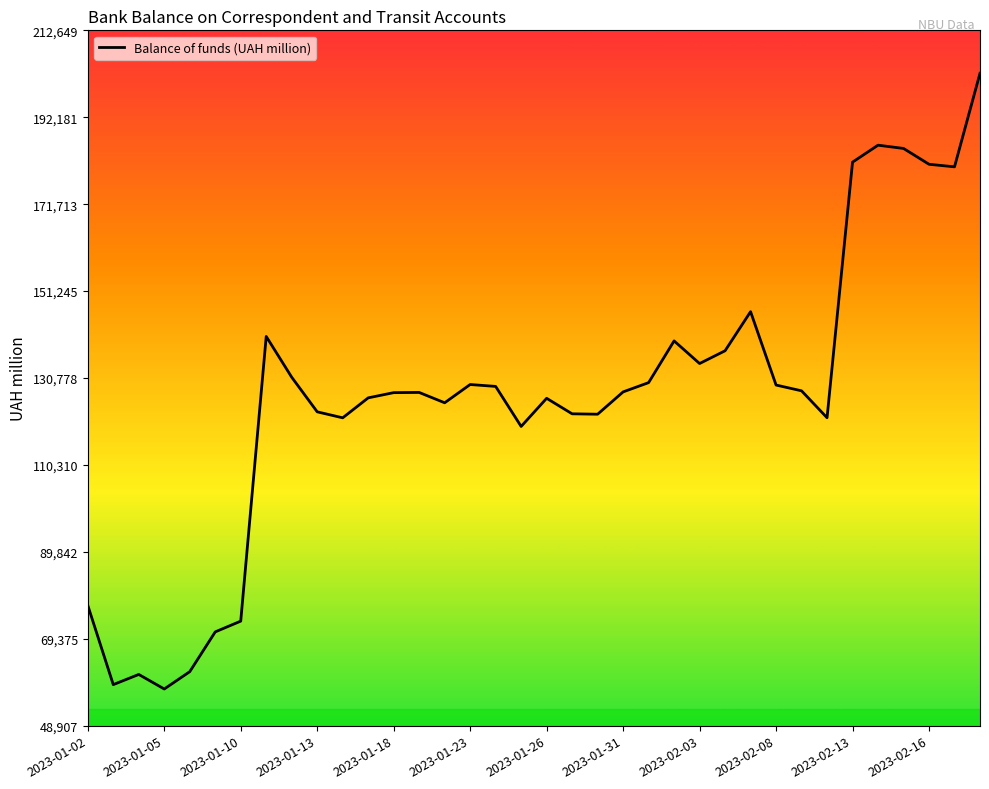

What is the difference between the maximum and minimum values?

144985.0